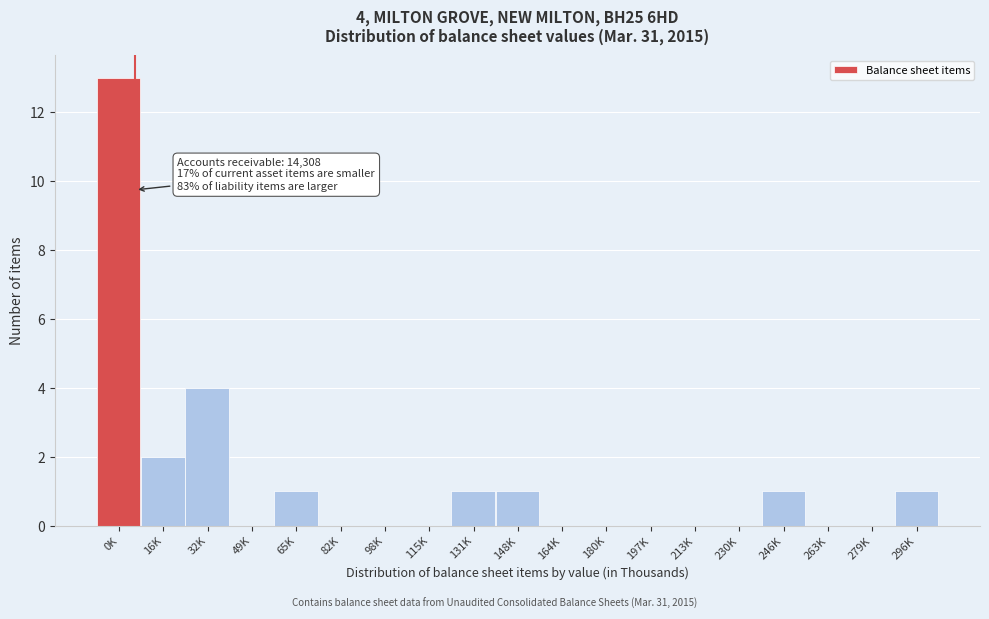

Reading left to right, what are all the values shown in this chart?

0K=13	16K=2	32K=4	49K=0	65K=1	82K=0	98K=0	115K=0	131K=1	148K=1	164K=0	180K=0	197K=0	213K=0	230K=0	246K=1	263K=0	279K=0	296K=1